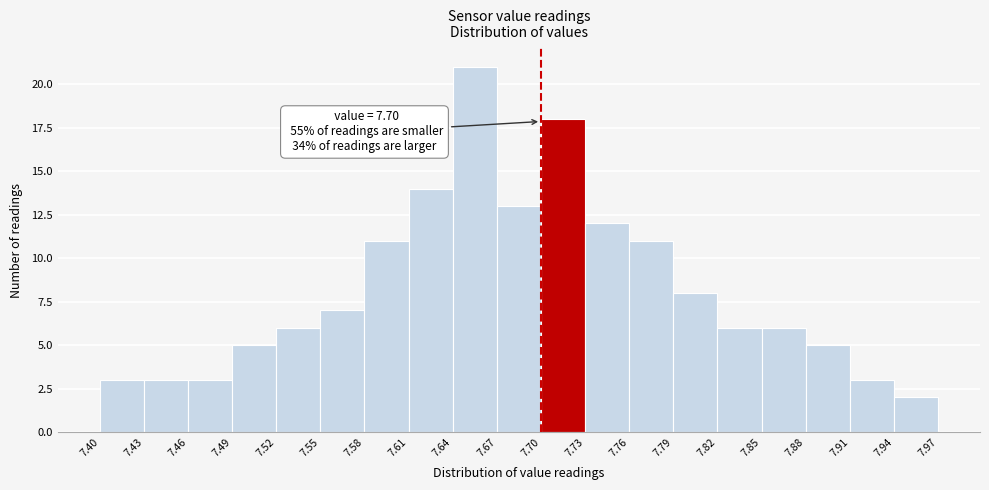

Over which range of the x-axis is the bar tallest?

7.64 to 7.67